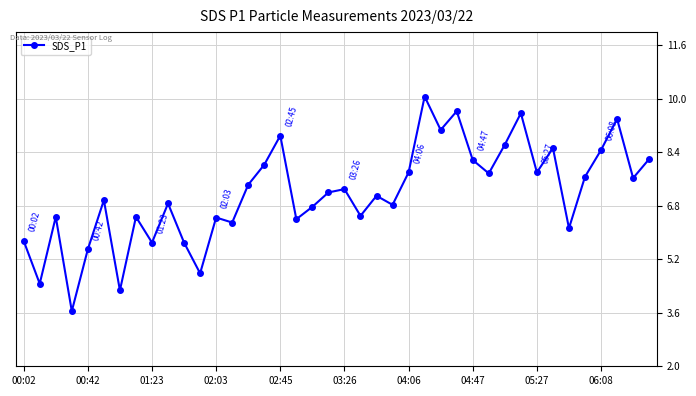

What is the sum of all values?

286.4